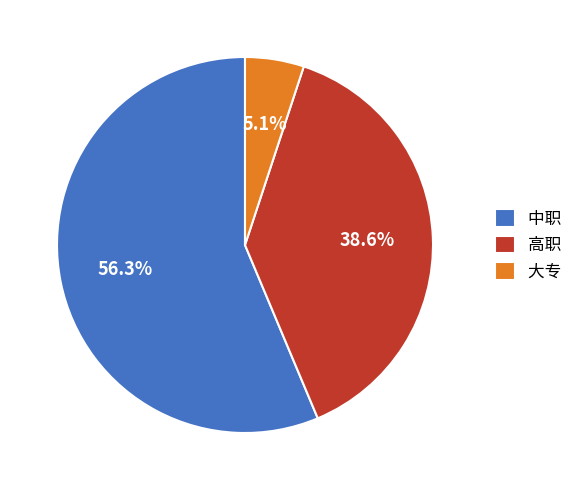

What is the total percentage of 高职 and 中职?

94.9%